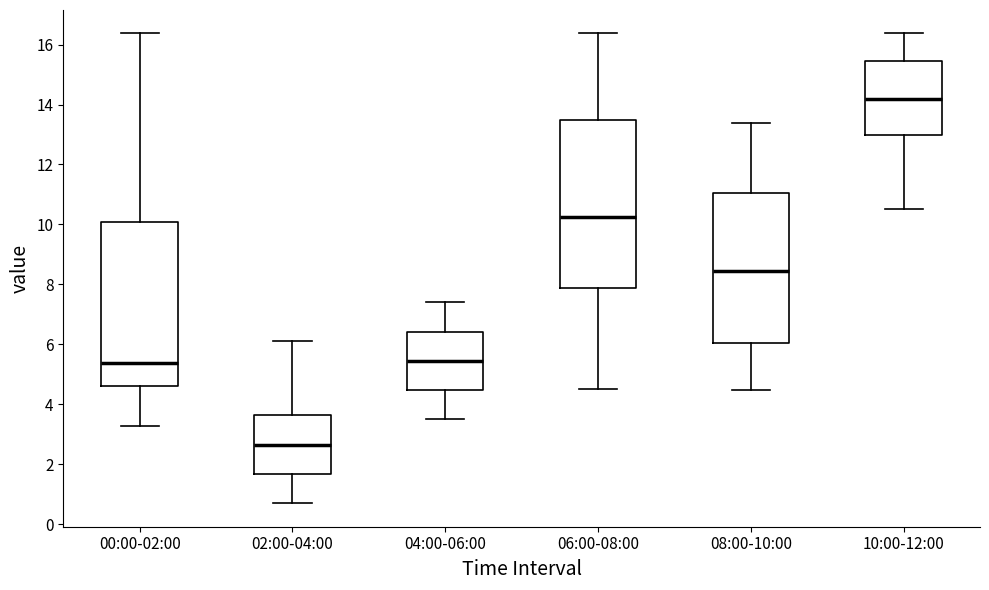

Reading left to right, transcribe this box plot: for each box, give where its median line is, the range the box spans, and where its two whiskers end, as read against the y-axis. The values are not printed on the chart, so give them approximately, as read against the axis.

00:00-02:00: median 5.4, box 4.6 to 10.0, whiskers 3.2 to 16.4
02:00-04:00: median 2.6, box 1.6 to 3.6, whiskers 0.8 to 6.2
04:00-06:00: median 5.4, box 4.4 to 6.4, whiskers 3.6 to 7.4
06:00-08:00: median 10.2, box 7.8 to 13.6, whiskers 4.6 to 16.4
08:00-10:00: median 8.4, box 6.0 to 11.0, whiskers 4.4 to 13.4
10:00-12:00: median 14.2, box 13.0 to 15.4, whiskers 10.6 to 16.4